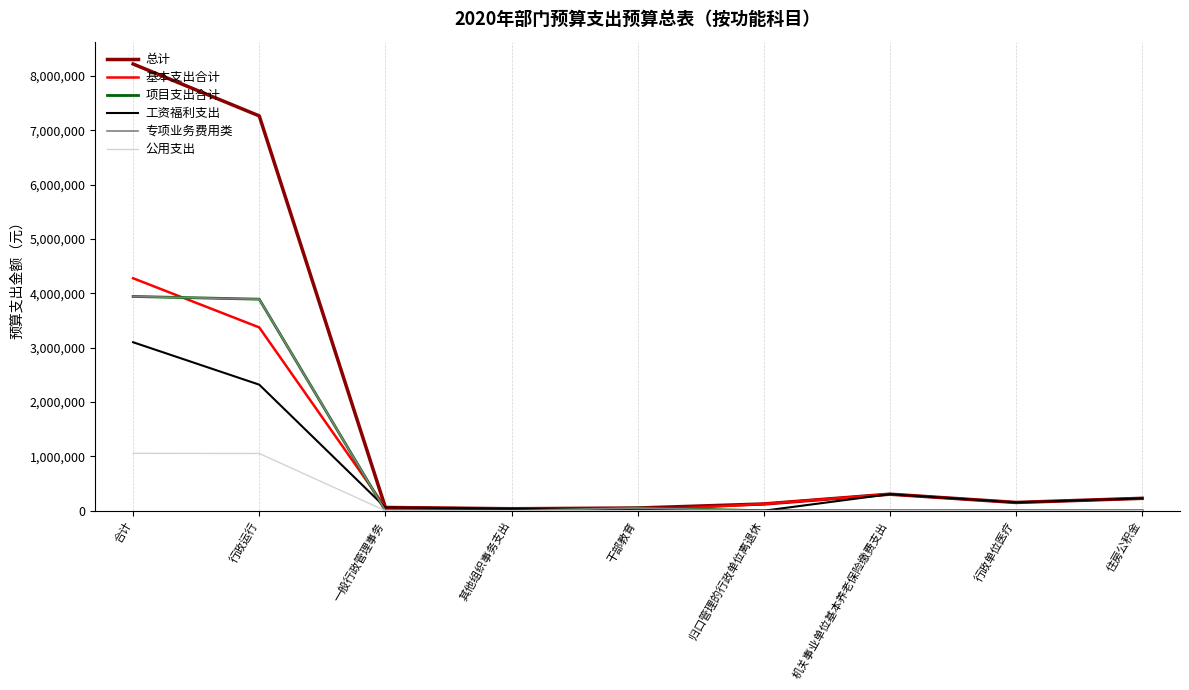

Does the chart display data point markers on the line(s)?

No